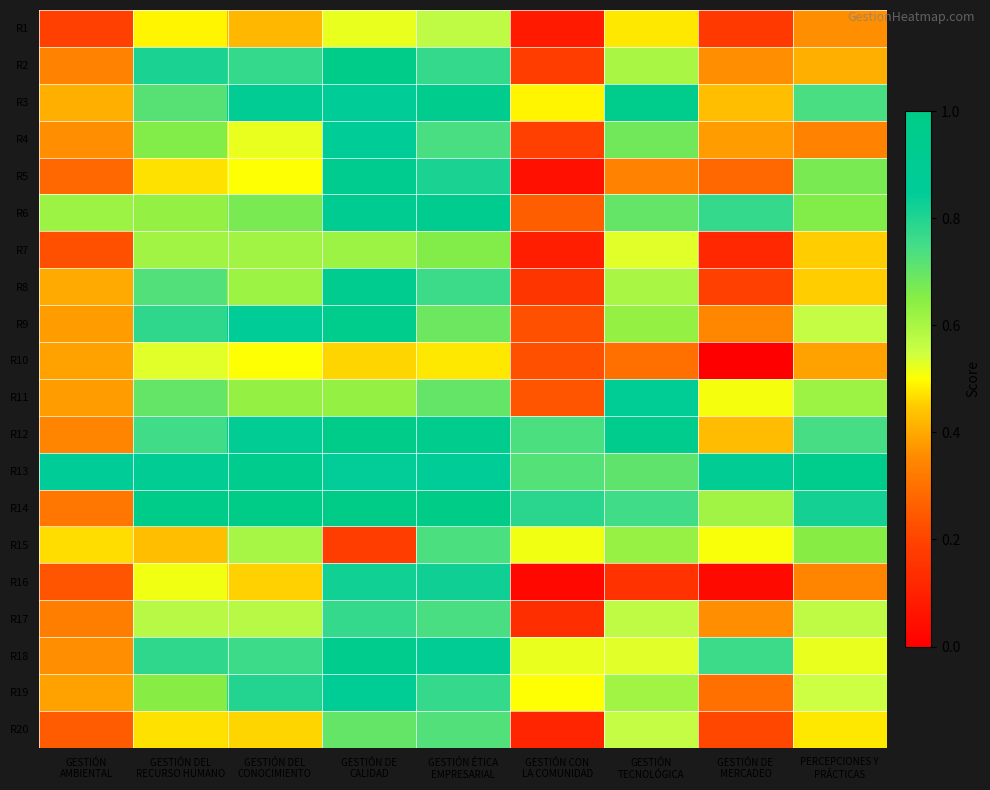

Reading left to right, transcribe all the data shown in this chart.

R1: GESTIÓN
AMBIENTAL=0.2	GESTIÓN DEL
RECURSO HUMANO=0.5	GESTIÓN DEL
CONOCIMIENTO=0.4	GESTIÓN DE
CALIDAD=0.5	GESTIÓN ÉTICA
EMPRESARIAL=0.6	GESTIÓN CON
LA COMUNIDAD=0.1	GESTIÓN
TECNOLÓGICA=0.5	GESTIÓN DE
MERCADEO=0.2	PERCEPCIONES Y
PRÁCTICAS=0.4
R2: GESTIÓN
AMBIENTAL=0.3	GESTIÓN DEL
RECURSO HUMANO=0.8	GESTIÓN DEL
CONOCIMIENTO=0.8	GESTIÓN DE
CALIDAD=1.0	GESTIÓN ÉTICA
EMPRESARIAL=0.8	GESTIÓN CON
LA COMUNIDAD=0.2	GESTIÓN
TECNOLÓGICA=0.6	GESTIÓN DE
MERCADEO=0.4	PERCEPCIONES Y
PRÁCTICAS=0.4
R3: GESTIÓN
AMBIENTAL=0.4	GESTIÓN DEL
RECURSO HUMANO=0.7	GESTIÓN DEL
CONOCIMIENTO=0.9	GESTIÓN DE
CALIDAD=0.9	GESTIÓN ÉTICA
EMPRESARIAL=0.9	GESTIÓN CON
LA COMUNIDAD=0.5	GESTIÓN
TECNOLÓGICA=1.0	GESTIÓN DE
MERCADEO=0.4	PERCEPCIONES Y
PRÁCTICAS=0.7
R4: GESTIÓN
AMBIENTAL=0.4	GESTIÓN DEL
RECURSO HUMANO=0.7	GESTIÓN DEL
CONOCIMIENTO=0.5	GESTIÓN DE
CALIDAD=0.8	GESTIÓN ÉTICA
EMPRESARIAL=0.7	GESTIÓN CON
LA COMUNIDAD=0.2	GESTIÓN
TECNOLÓGICA=0.7	GESTIÓN DE
MERCADEO=0.4	PERCEPCIONES Y
PRÁCTICAS=0.3
R5: GESTIÓN
AMBIENTAL=0.3	GESTIÓN DEL
RECURSO HUMANO=0.5	GESTIÓN DEL
CONOCIMIENTO=0.5	GESTIÓN DE
CALIDAD=0.9	GESTIÓN ÉTICA
EMPRESARIAL=0.8	GESTIÓN CON
LA COMUNIDAD=0.1	GESTIÓN
TECNOLÓGICA=0.3	GESTIÓN DE
MERCADEO=0.3	PERCEPCIONES Y
PRÁCTICAS=0.7
R6: GESTIÓN
AMBIENTAL=0.6	GESTIÓN DEL
RECURSO HUMANO=0.6	GESTIÓN DEL
CONOCIMIENTO=0.7	GESTIÓN DE
CALIDAD=0.9	GESTIÓN ÉTICA
EMPRESARIAL=0.9	GESTIÓN CON
LA COMUNIDAD=0.3	GESTIÓN
TECNOLÓGICA=0.7	GESTIÓN DE
MERCADEO=0.8	PERCEPCIONES Y
PRÁCTICAS=0.7
R7: GESTIÓN
AMBIENTAL=0.2	GESTIÓN DEL
RECURSO HUMANO=0.6	GESTIÓN DEL
CONOCIMIENTO=0.6	GESTIÓN DE
CALIDAD=0.6	GESTIÓN ÉTICA
EMPRESARIAL=0.7	GESTIÓN CON
LA COMUNIDAD=0.1	GESTIÓN
TECNOLÓGICA=0.5	GESTIÓN DE
MERCADEO=0.1	PERCEPCIONES Y
PRÁCTICAS=0.5
R8: GESTIÓN
AMBIENTAL=0.4	GESTIÓN DEL
RECURSO HUMANO=0.7	GESTIÓN DEL
CONOCIMIENTO=0.6	GESTIÓN DE
CALIDAD=0.9	GESTIÓN ÉTICA
EMPRESARIAL=0.8	GESTIÓN CON
LA COMUNIDAD=0.2	GESTIÓN
TECNOLÓGICA=0.6	GESTIÓN DE
MERCADEO=0.2	PERCEPCIONES Y
PRÁCTICAS=0.5
R9: GESTIÓN
AMBIENTAL=0.4	GESTIÓN DEL
RECURSO HUMANO=0.8	GESTIÓN DEL
CONOCIMIENTO=0.9	GESTIÓN DE
CALIDAD=1.0	GESTIÓN ÉTICA
EMPRESARIAL=0.7	GESTIÓN CON
LA COMUNIDAD=0.2	GESTIÓN
TECNOLÓGICA=0.6	GESTIÓN DE
MERCADEO=0.3	PERCEPCIONES Y
PRÁCTICAS=0.6
R10: GESTIÓN
AMBIENTAL=0.4	GESTIÓN DEL
RECURSO HUMANO=0.5	GESTIÓN DEL
CONOCIMIENTO=0.5	GESTIÓN DE
CALIDAD=0.5	GESTIÓN ÉTICA
EMPRESARIAL=0.5	GESTIÓN CON
LA COMUNIDAD=0.2	GESTIÓN
TECNOLÓGICA=0.3	GESTIÓN DE
MERCADEO=0.0	PERCEPCIONES Y
PRÁCTICAS=0.4
R11: GESTIÓN
AMBIENTAL=0.4	GESTIÓN DEL
RECURSO HUMANO=0.7	GESTIÓN DEL
CONOCIMIENTO=0.6	GESTIÓN DE
CALIDAD=0.6	GESTIÓN ÉTICA
EMPRESARIAL=0.7	GESTIÓN CON
LA COMUNIDAD=0.2	GESTIÓN
TECNOLÓGICA=0.9	GESTIÓN DE
MERCADEO=0.5	PERCEPCIONES Y
PRÁCTICAS=0.6
R12: GESTIÓN
AMBIENTAL=0.3	GESTIÓN DEL
RECURSO HUMANO=0.8	GESTIÓN DEL
CONOCIMIENTO=0.9	GESTIÓN DE
CALIDAD=1.0	GESTIÓN ÉTICA
EMPRESARIAL=0.9	GESTIÓN CON
LA COMUNIDAD=0.7	GESTIÓN
TECNOLÓGICA=0.9	GESTIÓN DE
MERCADEO=0.4	PERCEPCIONES Y
PRÁCTICAS=0.7
R13: GESTIÓN
AMBIENTAL=0.8	GESTIÓN DEL
RECURSO HUMANO=0.9	GESTIÓN DEL
CONOCIMIENTO=0.9	GESTIÓN DE
CALIDAD=0.8	GESTIÓN ÉTICA
EMPRESARIAL=0.9	GESTIÓN CON
LA COMUNIDAD=0.7	GESTIÓN
TECNOLÓGICA=0.7	GESTIÓN DE
MERCADEO=0.9	PERCEPCIONES Y
PRÁCTICAS=1.0
R14: GESTIÓN
AMBIENTAL=0.3	GESTIÓN DEL
RECURSO HUMANO=1.0	GESTIÓN DEL
CONOCIMIENTO=1.0	GESTIÓN DE
CALIDAD=1.0	GESTIÓN ÉTICA
EMPRESARIAL=1.0	GESTIÓN CON
LA COMUNIDAD=0.8	GESTIÓN
TECNOLÓGICA=0.8	GESTIÓN DE
MERCADEO=0.6	PERCEPCIONES Y
PRÁCTICAS=0.8
R15: GESTIÓN
AMBIENTAL=0.5	GESTIÓN DEL
RECURSO HUMANO=0.4	GESTIÓN DEL
CONOCIMIENTO=0.6	GESTIÓN DE
CALIDAD=0.2	GESTIÓN ÉTICA
EMPRESARIAL=0.7	GESTIÓN CON
LA COMUNIDAD=0.5	GESTIÓN
TECNOLÓGICA=0.6	GESTIÓN DE
MERCADEO=0.5	PERCEPCIONES Y
PRÁCTICAS=0.6
R16: GESTIÓN
AMBIENTAL=0.2	GESTIÓN DEL
RECURSO HUMANO=0.5	GESTIÓN DEL
CONOCIMIENTO=0.5	GESTIÓN DE
CALIDAD=0.8	GESTIÓN ÉTICA
EMPRESARIAL=0.8	GESTIÓN CON
LA COMUNIDAD=0.0	GESTIÓN
TECNOLÓGICA=0.1	GESTIÓN DE
MERCADEO=0.0	PERCEPCIONES Y
PRÁCTICAS=0.3
R17: GESTIÓN
AMBIENTAL=0.3	GESTIÓN DEL
RECURSO HUMANO=0.6	GESTIÓN DEL
CONOCIMIENTO=0.6	GESTIÓN DE
CALIDAD=0.8	GESTIÓN ÉTICA
EMPRESARIAL=0.7	GESTIÓN CON
LA COMUNIDAD=0.1	GESTIÓN
TECNOLÓGICA=0.6	GESTIÓN DE
MERCADEO=0.4	PERCEPCIONES Y
PRÁCTICAS=0.6
R18: GESTIÓN
AMBIENTAL=0.4	GESTIÓN DEL
RECURSO HUMANO=0.8	GESTIÓN DEL
CONOCIMIENTO=0.8	GESTIÓN DE
CALIDAD=0.9	GESTIÓN ÉTICA
EMPRESARIAL=0.9	GESTIÓN CON
LA COMUNIDAD=0.5	GESTIÓN
TECNOLÓGICA=0.5	GESTIÓN DE
MERCADEO=0.8	PERCEPCIONES Y
PRÁCTICAS=0.5
R19: GESTIÓN
AMBIENTAL=0.4	GESTIÓN DEL
RECURSO HUMANO=0.7	GESTIÓN DEL
CONOCIMIENTO=0.8	GESTIÓN DE
CALIDAD=0.9	GESTIÓN ÉTICA
EMPRESARIAL=0.8	GESTIÓN CON
LA COMUNIDAD=0.5	GESTIÓN
TECNOLÓGICA=0.6	GESTIÓN DE
MERCADEO=0.3	PERCEPCIONES Y
PRÁCTICAS=0.6
R20: GESTIÓN
AMBIENTAL=0.2	GESTIÓN DEL
RECURSO HUMANO=0.5	GESTIÓN DEL
CONOCIMIENTO=0.5	GESTIÓN DE
CALIDAD=0.7	GESTIÓN ÉTICA
EMPRESARIAL=0.7	GESTIÓN CON
LA COMUNIDAD=0.1	GESTIÓN
TECNOLÓGICA=0.6	GESTIÓN DE
MERCADEO=0.2	PERCEPCIONES Y
PRÁCTICAS=0.5